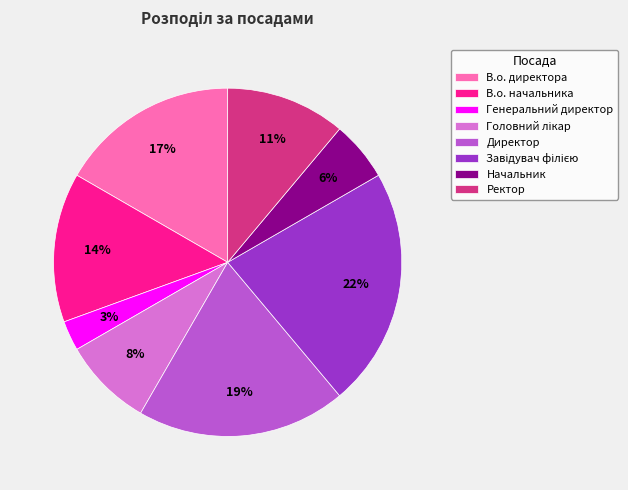

Does Генеральний директор represent more than half of the total?

No